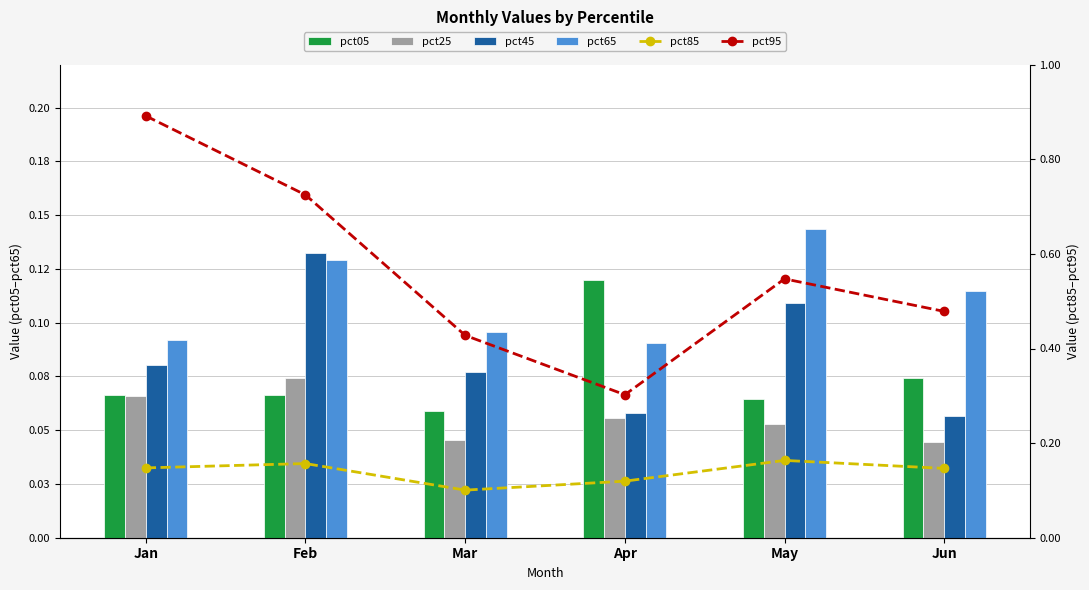

True or false: pct85 has a value of 0.0 at Jun.

False